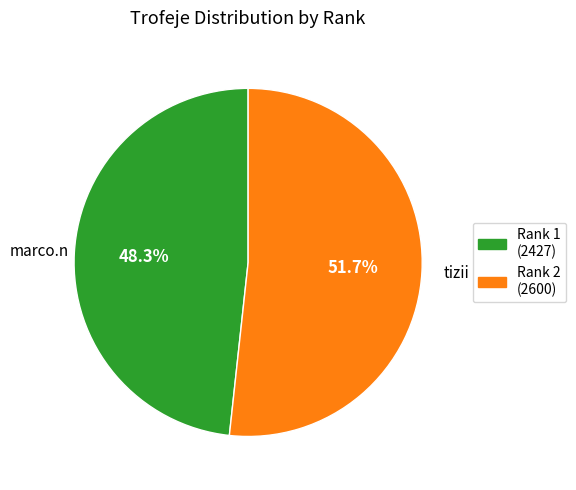

Is there a majority slice in this chart?

Yes